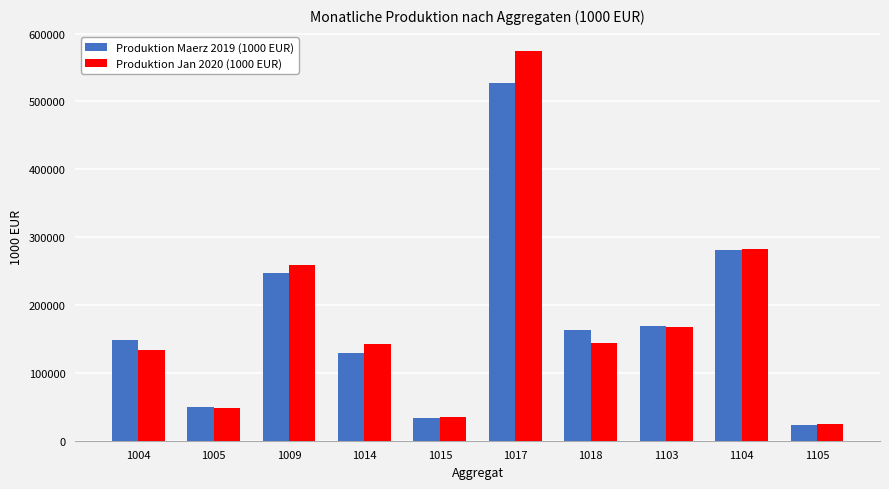

What is the minimum value for Produktion Jan 2020 (1000 EUR)?

24728